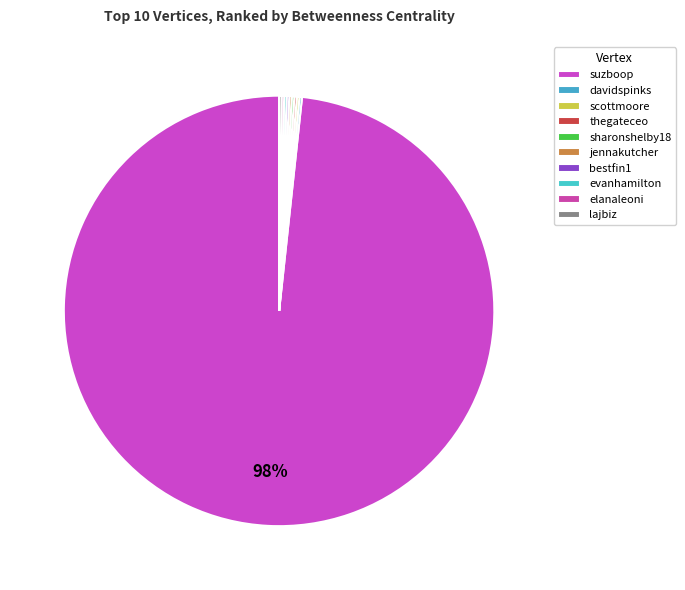

What portion of the pie excludes evanhamilton?

100.0%